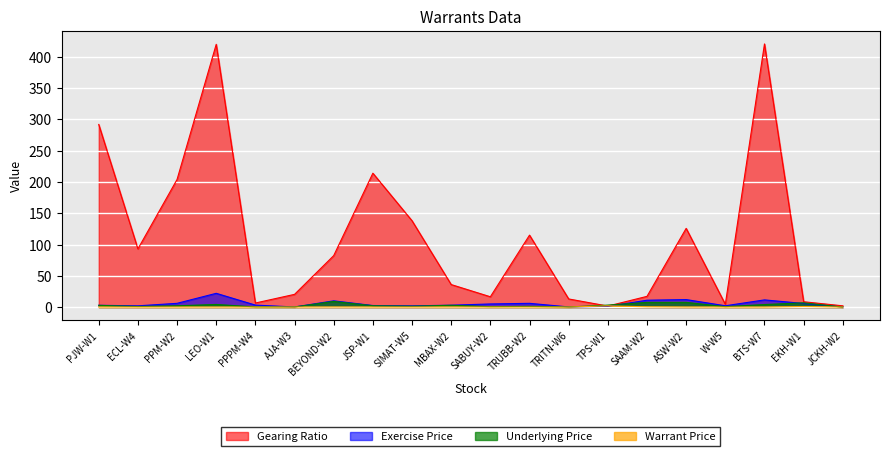

Rank the series by their maximum value, from lowest to highest.

Warrant Price, Underlying Price, Exercise Price, Gearing Ratio